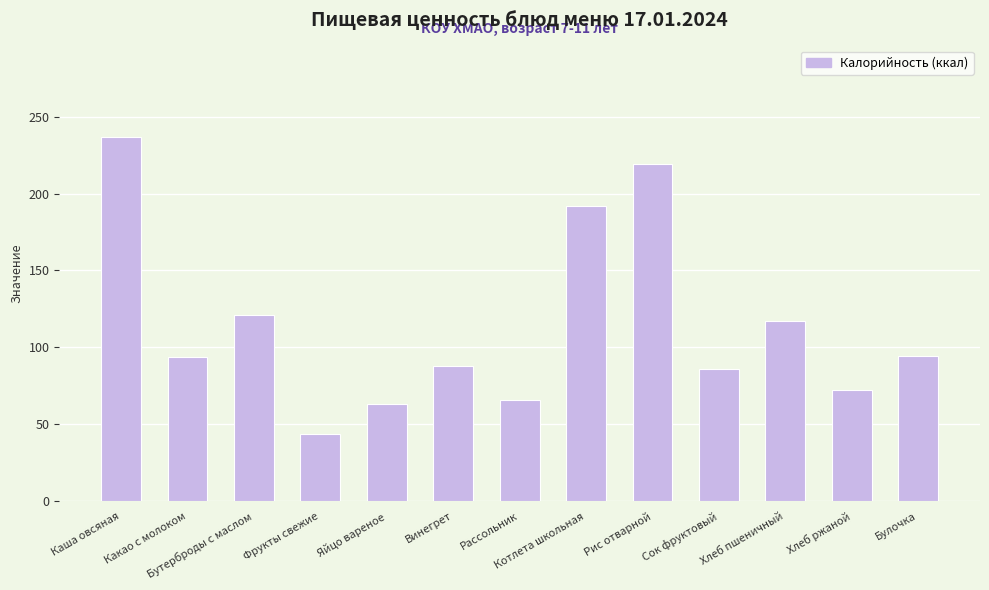

Where is the data nearest to the value 140?

Бутерброды с маслом